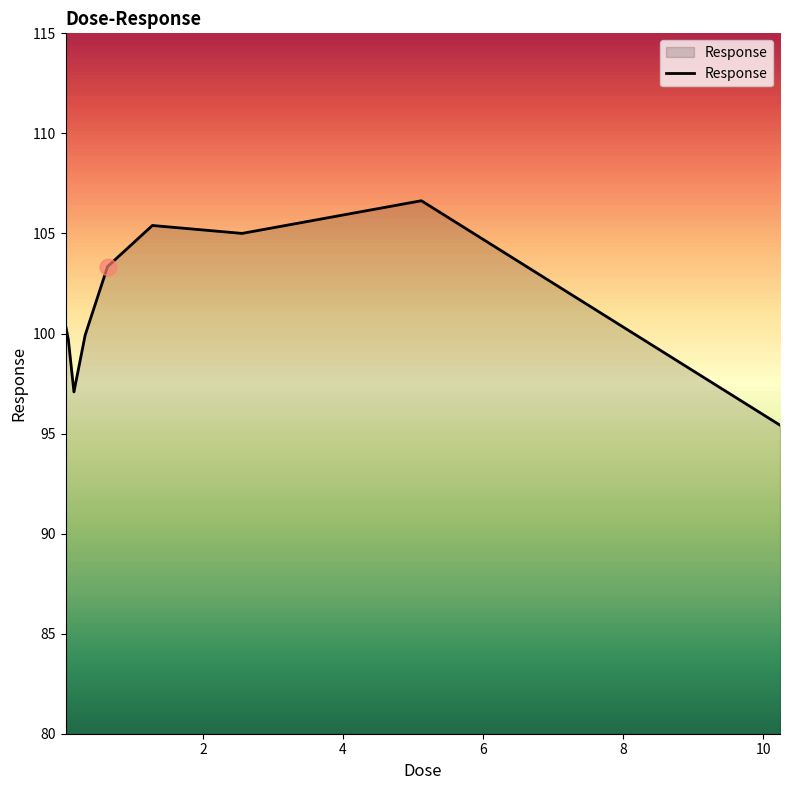

What is the maximum value shown in the chart?

106.6